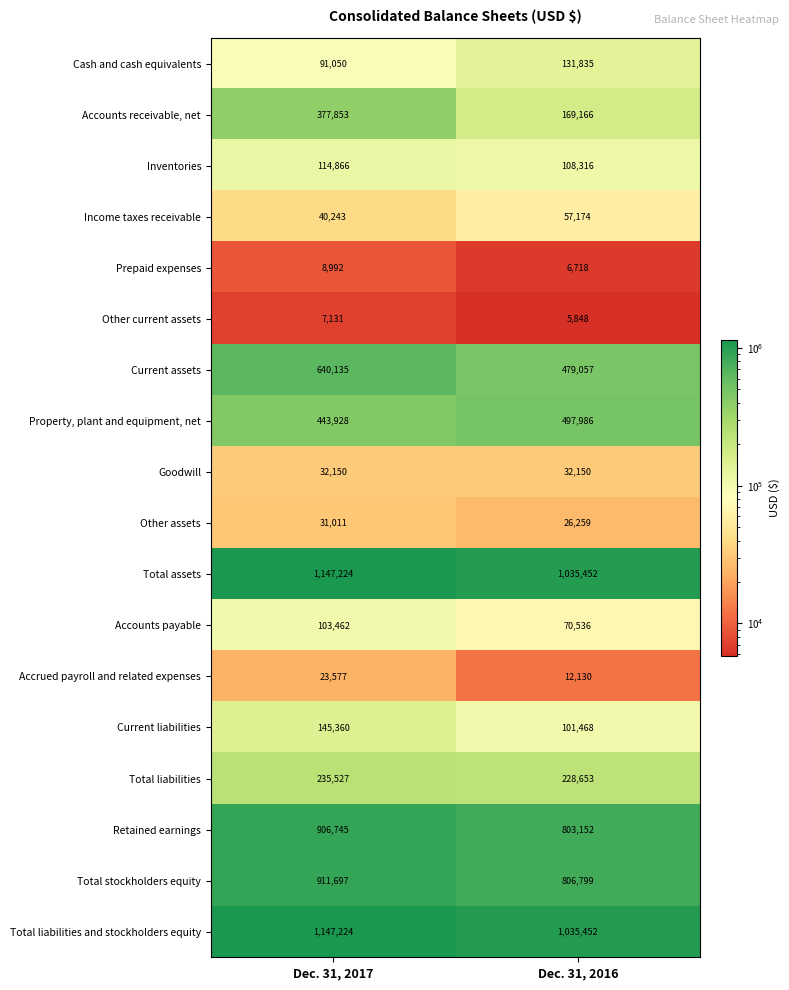

What is the sum of all Accounts payable values?

173998